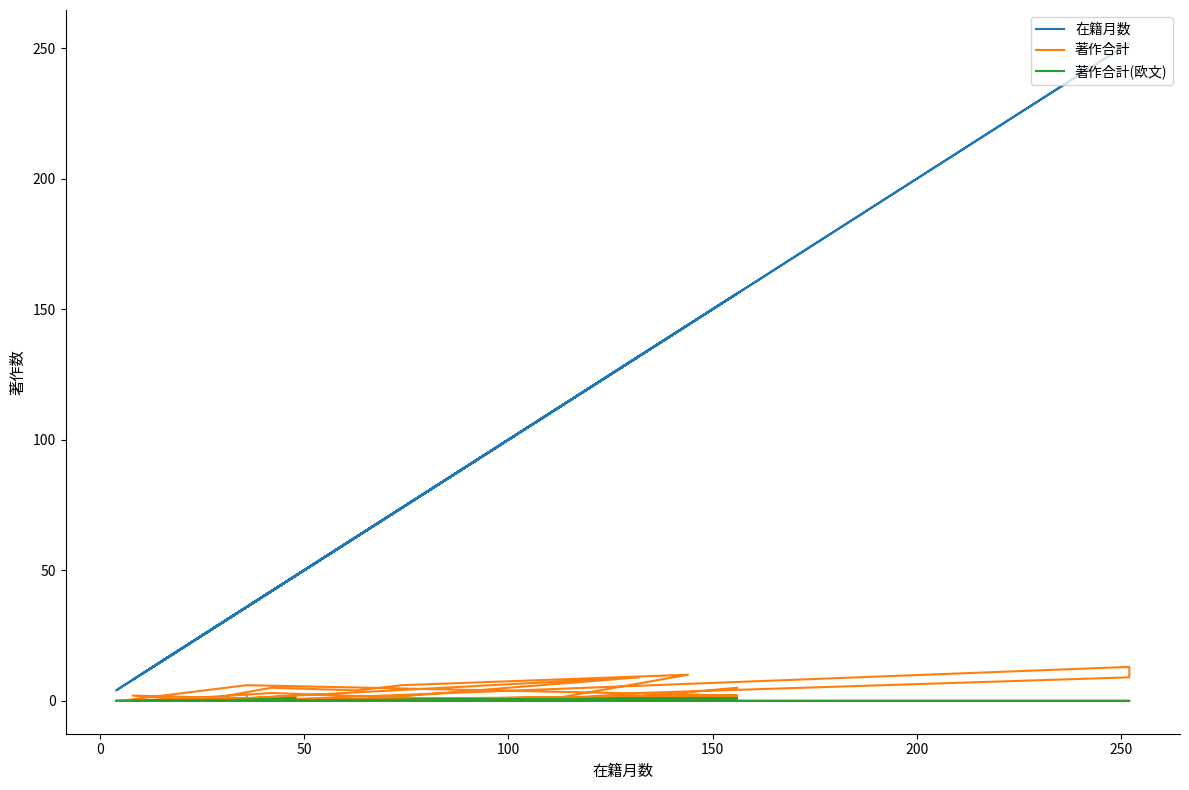

The 著作合計(欧文) series shows 0 at 21. True or false?

False